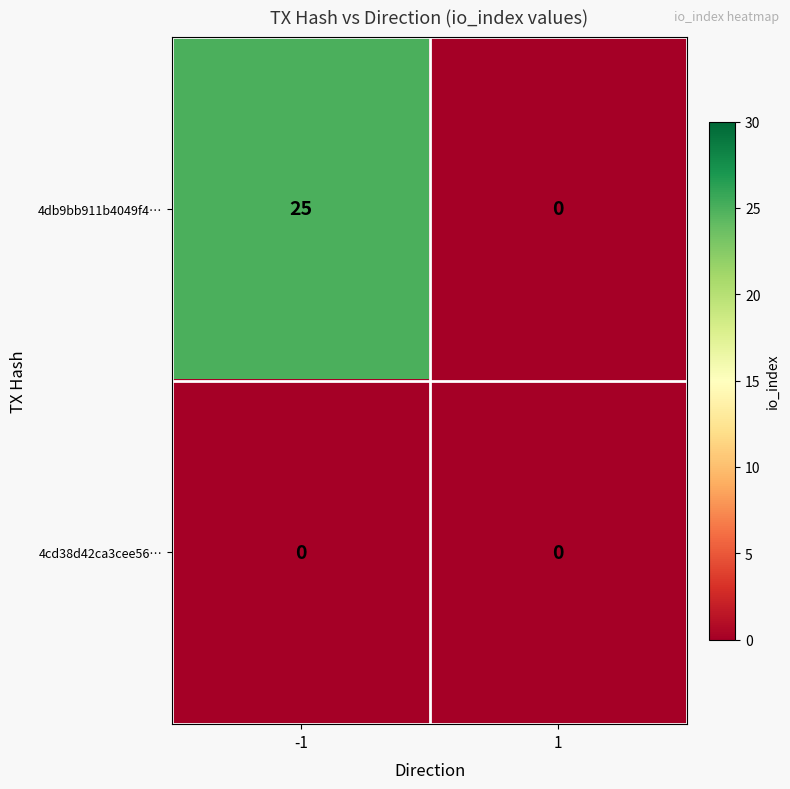

The 4cd38d42ca3cee56… series shows 0 at 1. True or false?

True